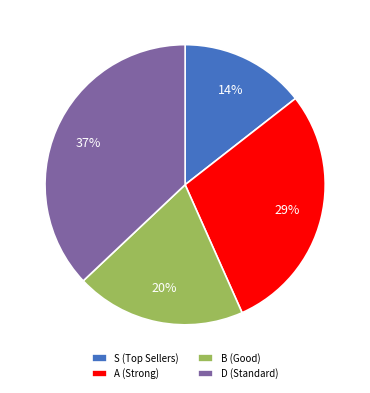

What is the largest slice in the pie chart?

D (Standard)